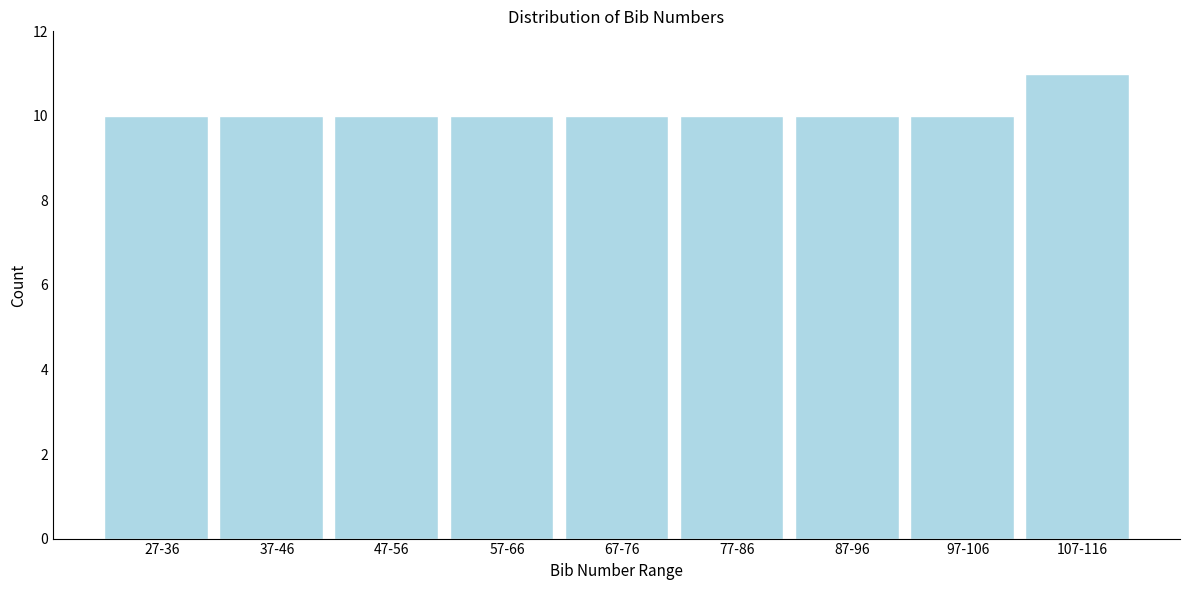

Reading left to right, extract all data points from this chart.

10	10	10	10	10	10	10	10	11